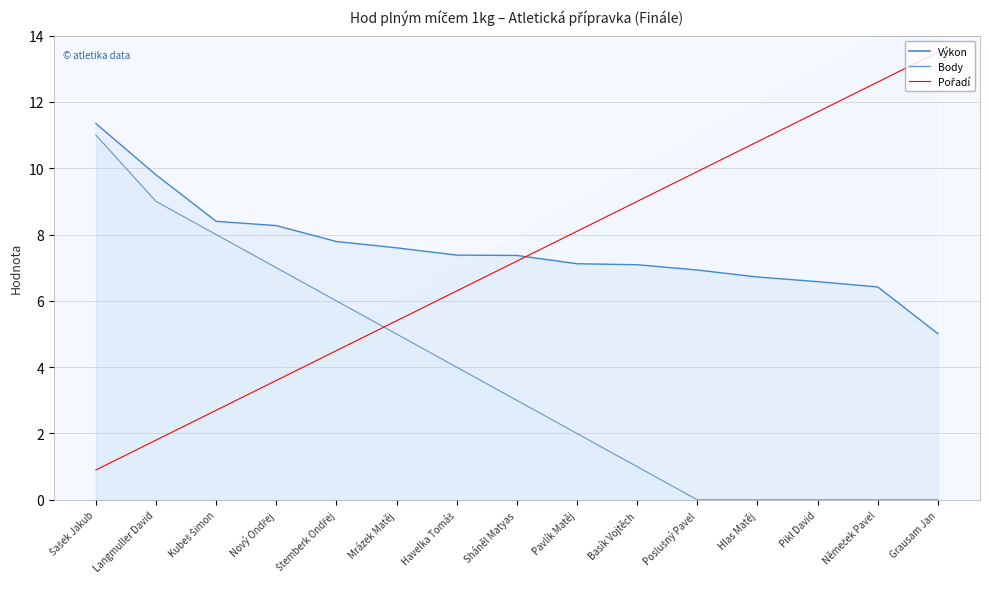

Between Štemberk Ondřej and Basík Vojtěch, which is larger?

Štemberk Ondřej